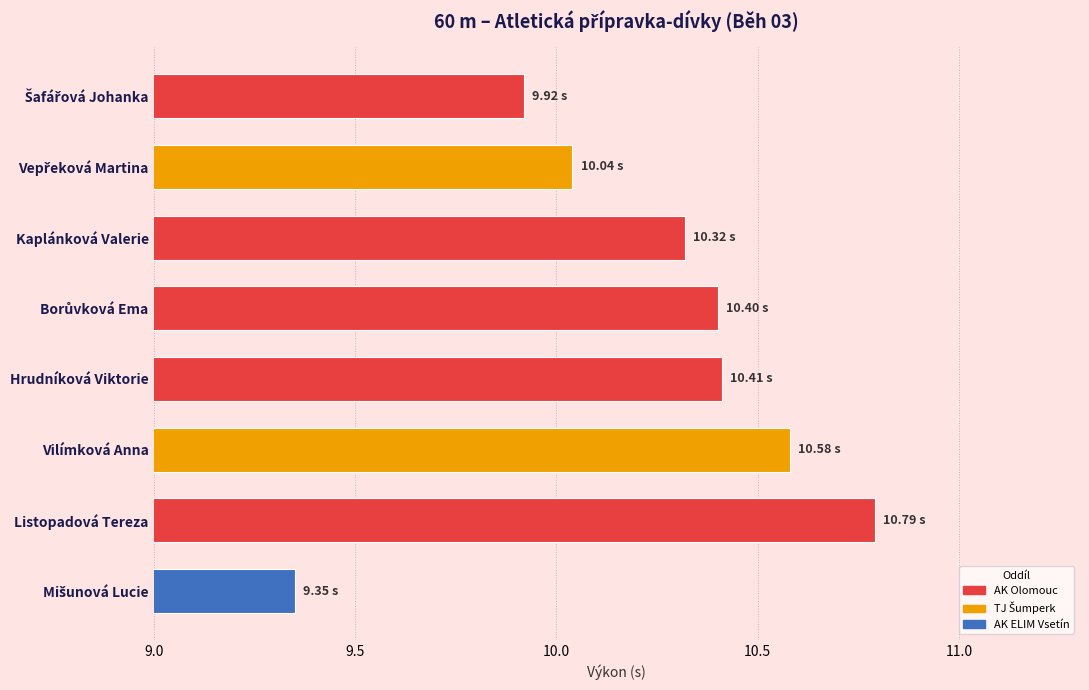

What is the difference between the second highest and minimum values?

1.2